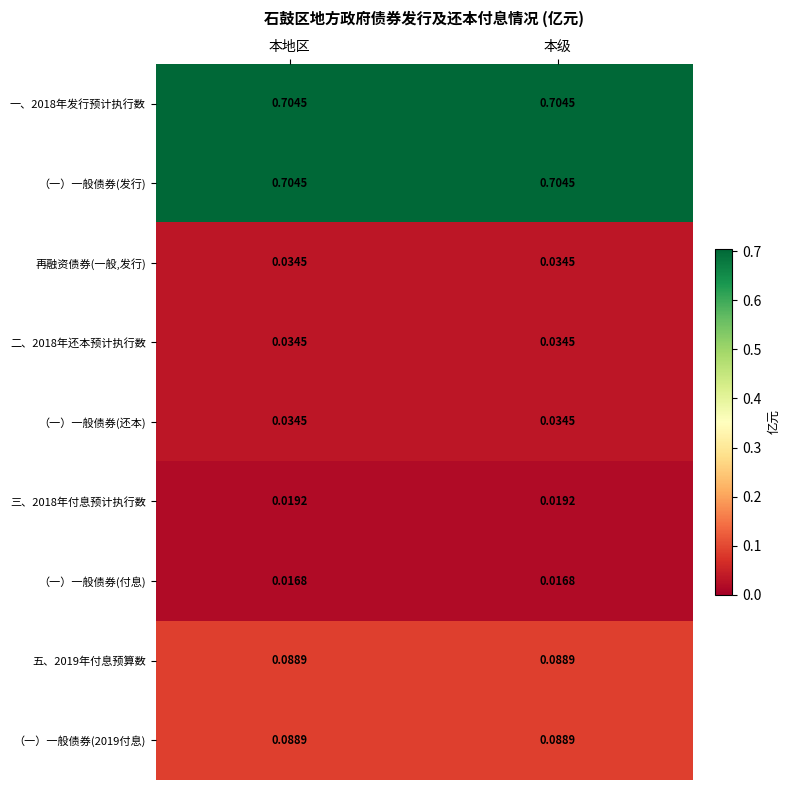

Is the value of （一）一般债券(还本) at 本地区 greater than the value of 一、2018年发行预计执行数 at 本地区?

No